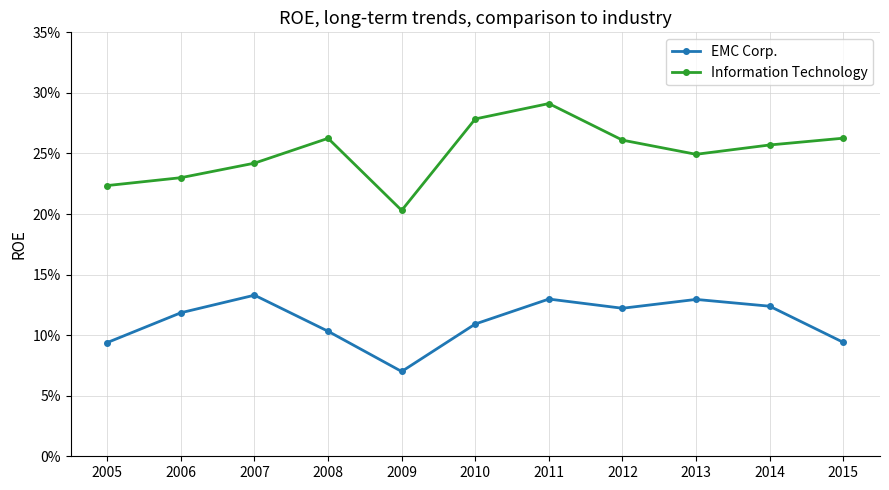

What are all the series names shown in the legend?

EMC Corp., Information Technology